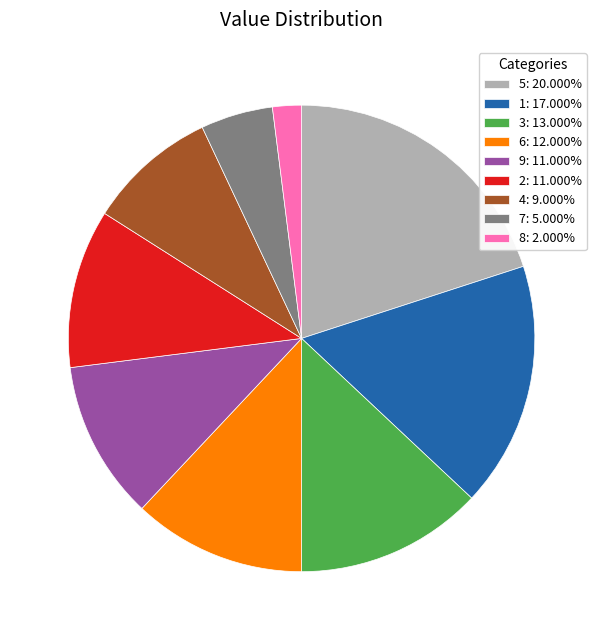

Is 8: 2.000% the majority of the pie?

No